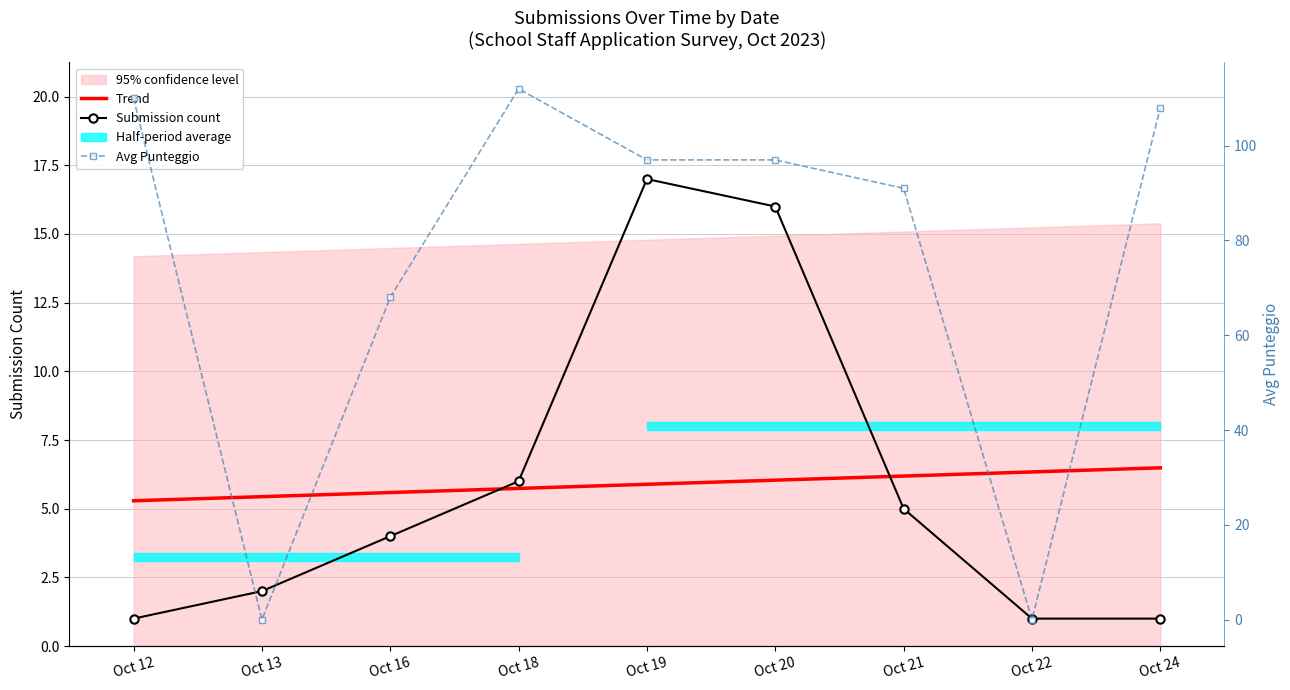

Reading left to right, what are all the values shown in this chart?

Trend: Oct 12=5.3	Oct 13=5.4	Oct 16=5.6	Oct 18=5.7	Oct 19=5.9	Oct 20=6.0	Oct 21=6.2	Oct 22=6.3	Oct 24=6.5
Submission count: Oct 12=1.0	Oct 13=2.0	Oct 16=4.0	Oct 18=6.0	Oct 19=17.0	Oct 20=16.0	Oct 21=5.0	Oct 22=1.0	Oct 24=1.0
Avg Punteggio: Oct 12=110.0	Oct 13=0.0	Oct 16=68.0	Oct 18=112.0	Oct 19=97.0	Oct 20=97.0	Oct 21=91.0	Oct 22=0.0	Oct 24=108.0